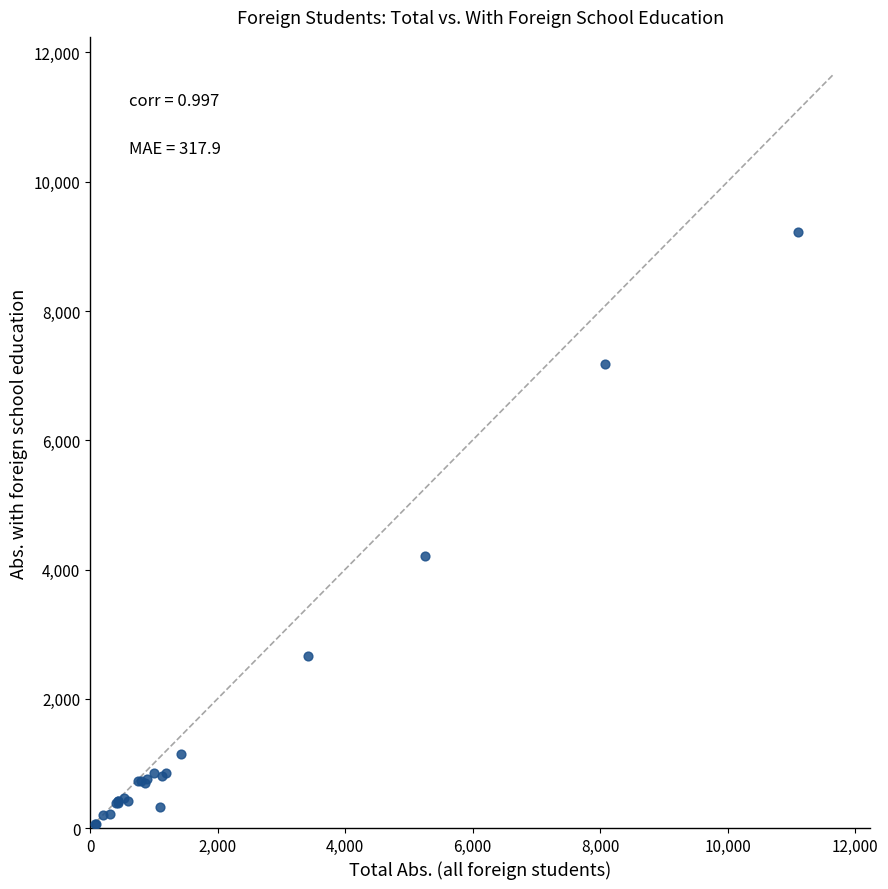

What Y value in the scatter plot is closest to 4645?

4213